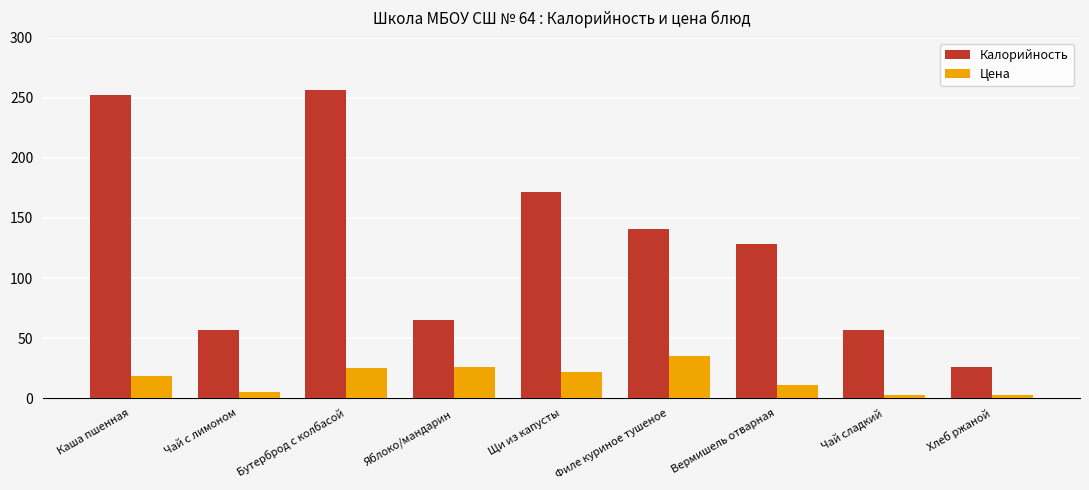

Which series has the widest spread of values?

Калорийность